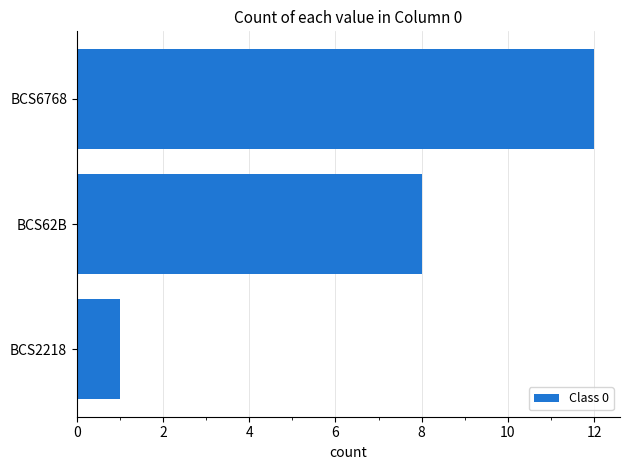

How many values are below 8?

1